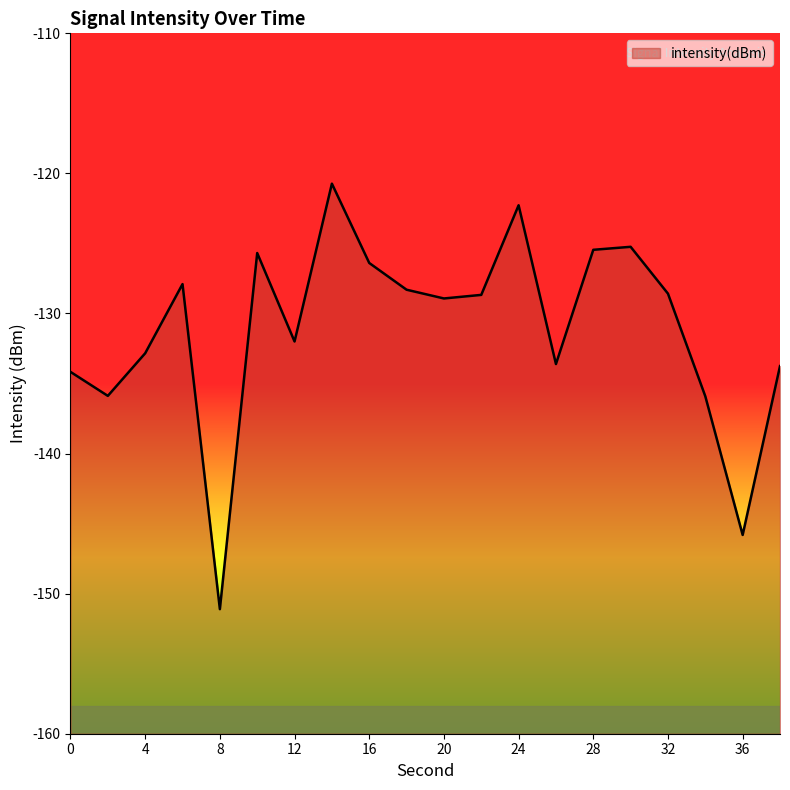

What is the difference between the values at 34 and 36?

9.9